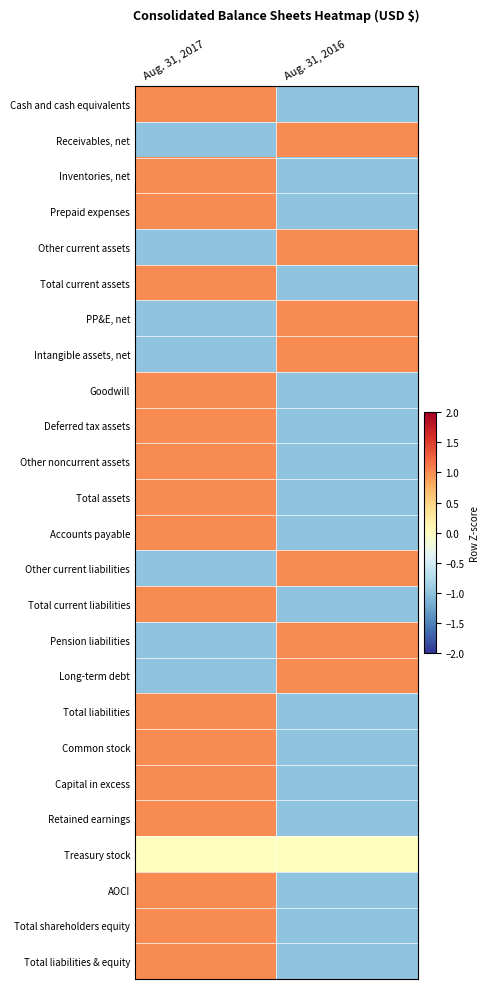

Reading right to left, what are all the values shown in this chart?

Cash and cash equivalents: Aug. 31, 2016=-1	Aug. 31, 2017=1
Receivables, net: Aug. 31, 2016=1	Aug. 31, 2017=-1
Inventories, net: Aug. 31, 2016=-1	Aug. 31, 2017=1
Prepaid expenses: Aug. 31, 2016=-1	Aug. 31, 2017=1
Other current assets: Aug. 31, 2016=1	Aug. 31, 2017=-1
Total current assets: Aug. 31, 2016=-1	Aug. 31, 2017=1
PP&E, net: Aug. 31, 2016=1	Aug. 31, 2017=-1
Intangible assets, net: Aug. 31, 2016=1	Aug. 31, 2017=-1
Goodwill: Aug. 31, 2016=-1	Aug. 31, 2017=1
Deferred tax assets: Aug. 31, 2016=-1	Aug. 31, 2017=1
Other noncurrent assets: Aug. 31, 2016=-1	Aug. 31, 2017=1
Total assets: Aug. 31, 2016=-1	Aug. 31, 2017=1
Accounts payable: Aug. 31, 2016=-1	Aug. 31, 2017=1
Other current liabilities: Aug. 31, 2016=1	Aug. 31, 2017=-1
Total current liabilities: Aug. 31, 2016=-1	Aug. 31, 2017=1
Pension liabilities: Aug. 31, 2016=1	Aug. 31, 2017=-1
Long-term debt: Aug. 31, 2016=1	Aug. 31, 2017=-1
Total liabilities: Aug. 31, 2016=-1	Aug. 31, 2017=1
Common stock: Aug. 31, 2016=-1	Aug. 31, 2017=1
Capital in excess: Aug. 31, 2016=-1	Aug. 31, 2017=1
Retained earnings: Aug. 31, 2016=-1	Aug. 31, 2017=1
Treasury stock: Aug. 31, 2016=0	Aug. 31, 2017=0
AOCI: Aug. 31, 2016=-1	Aug. 31, 2017=1
Total shareholders equity: Aug. 31, 2016=-1	Aug. 31, 2017=1
Total liabilities & equity: Aug. 31, 2016=-1	Aug. 31, 2017=1